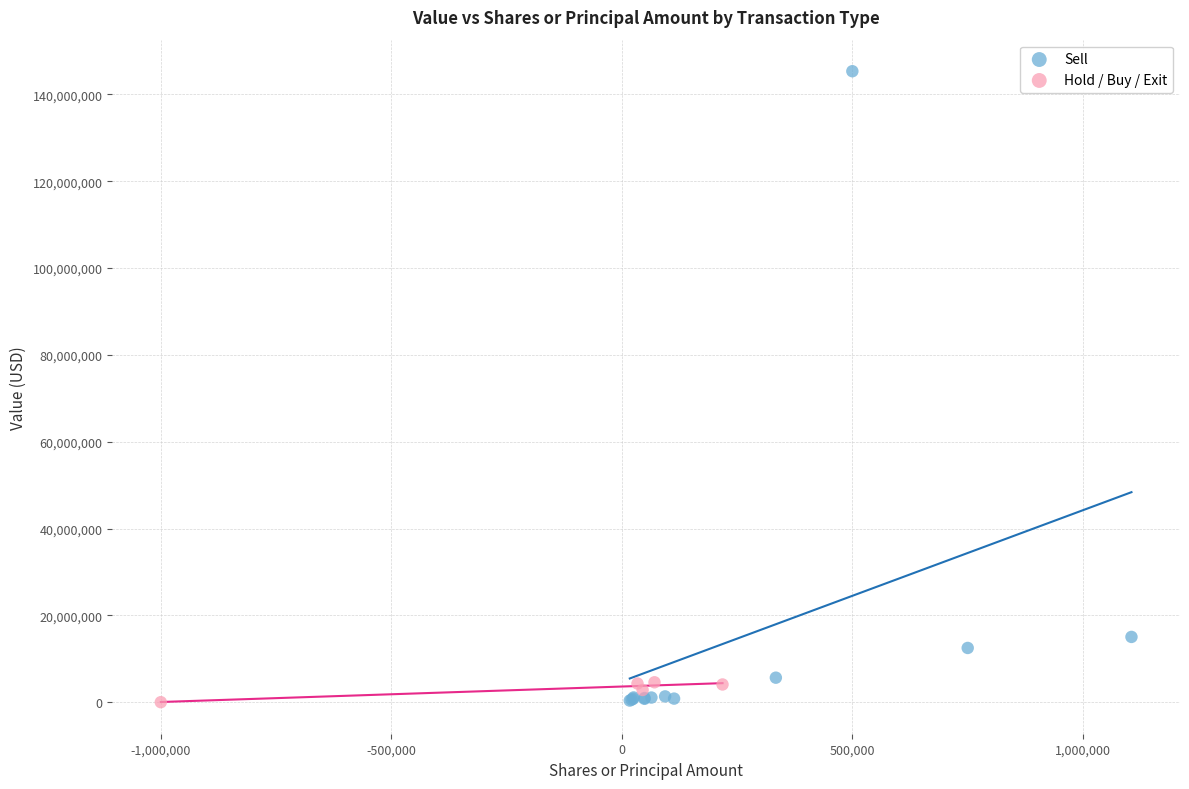

Which series reaches the maximum Y coordinate?

Sell